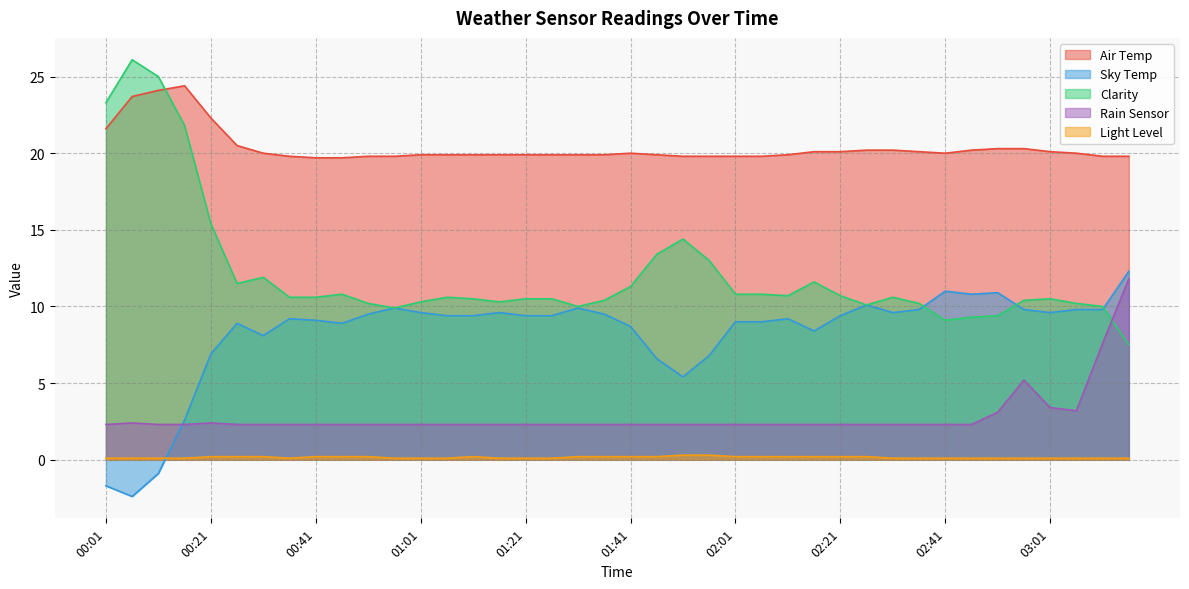

At which category does Sky Temp reach its first local valley?

00:06